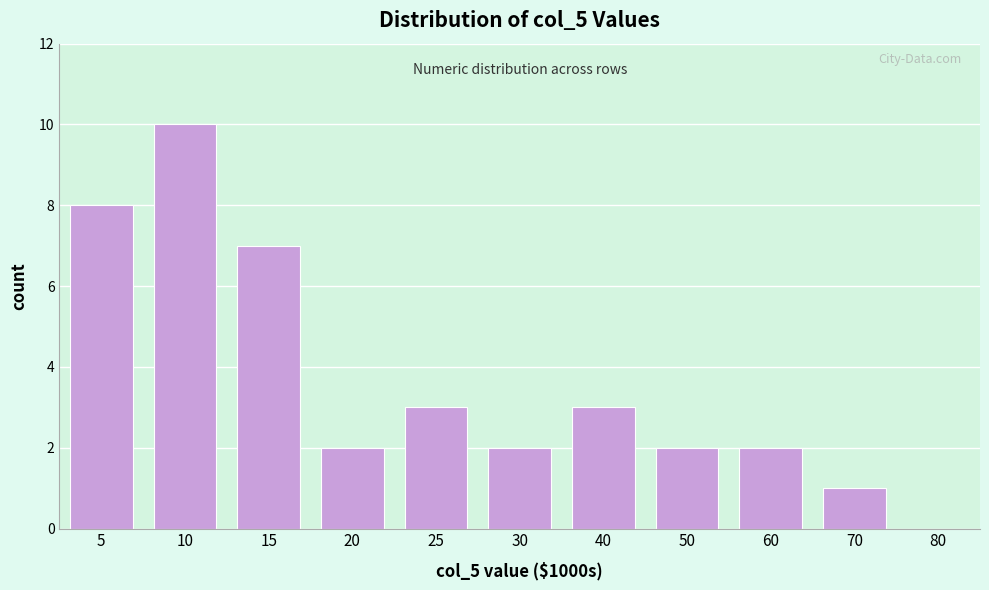

Reading left to right, list all the values displayed in this chart.

5=8	10=10	15=7	20=2	25=3	30=2	40=3	50=2	60=2	70=1	80=0